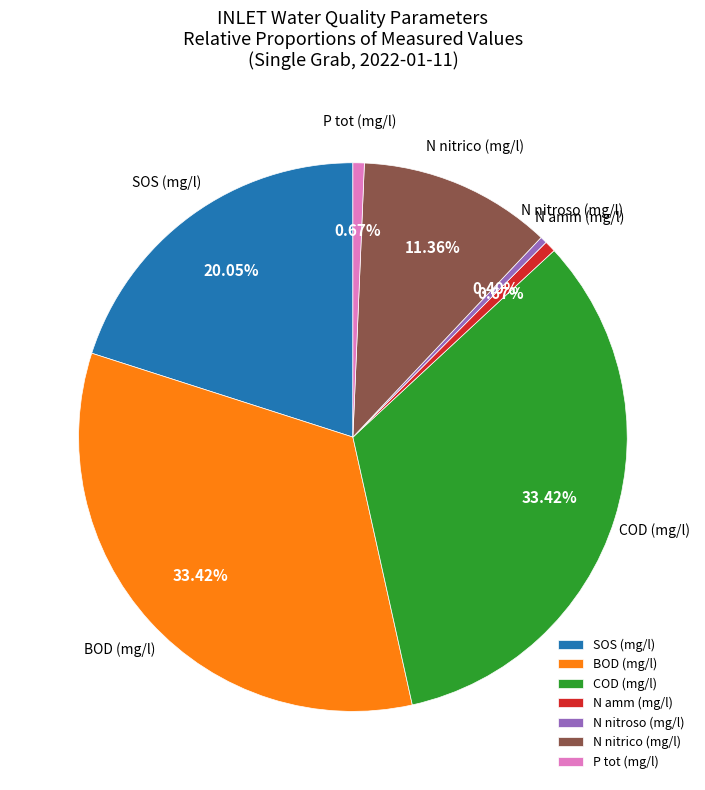

Is there a majority slice in this chart?

No